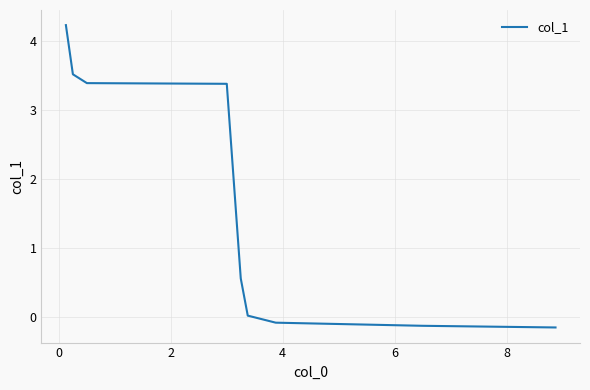

What is the difference between the maximum and minimum values?

4.4